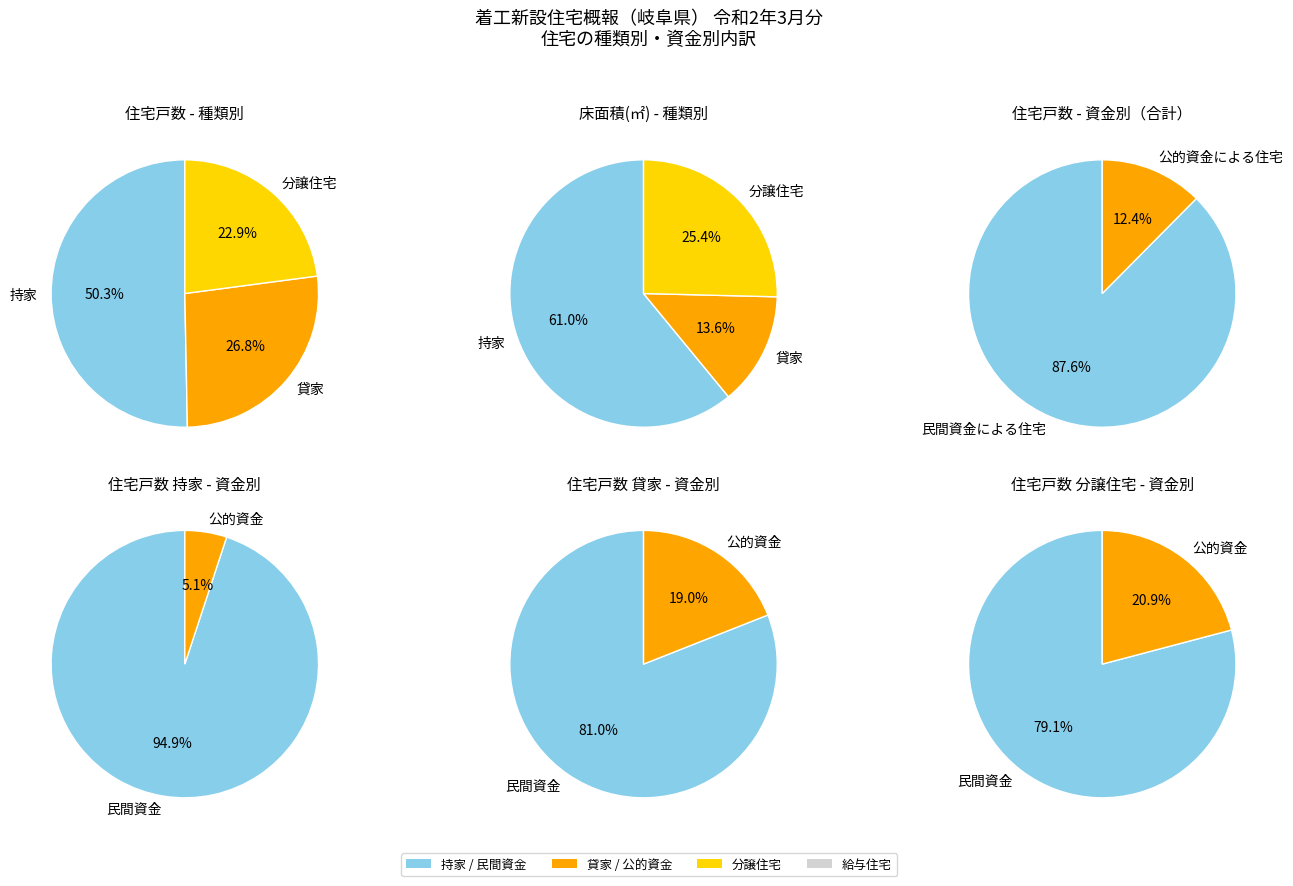

The 3 slice represents 50% of the pie. True or false?

True